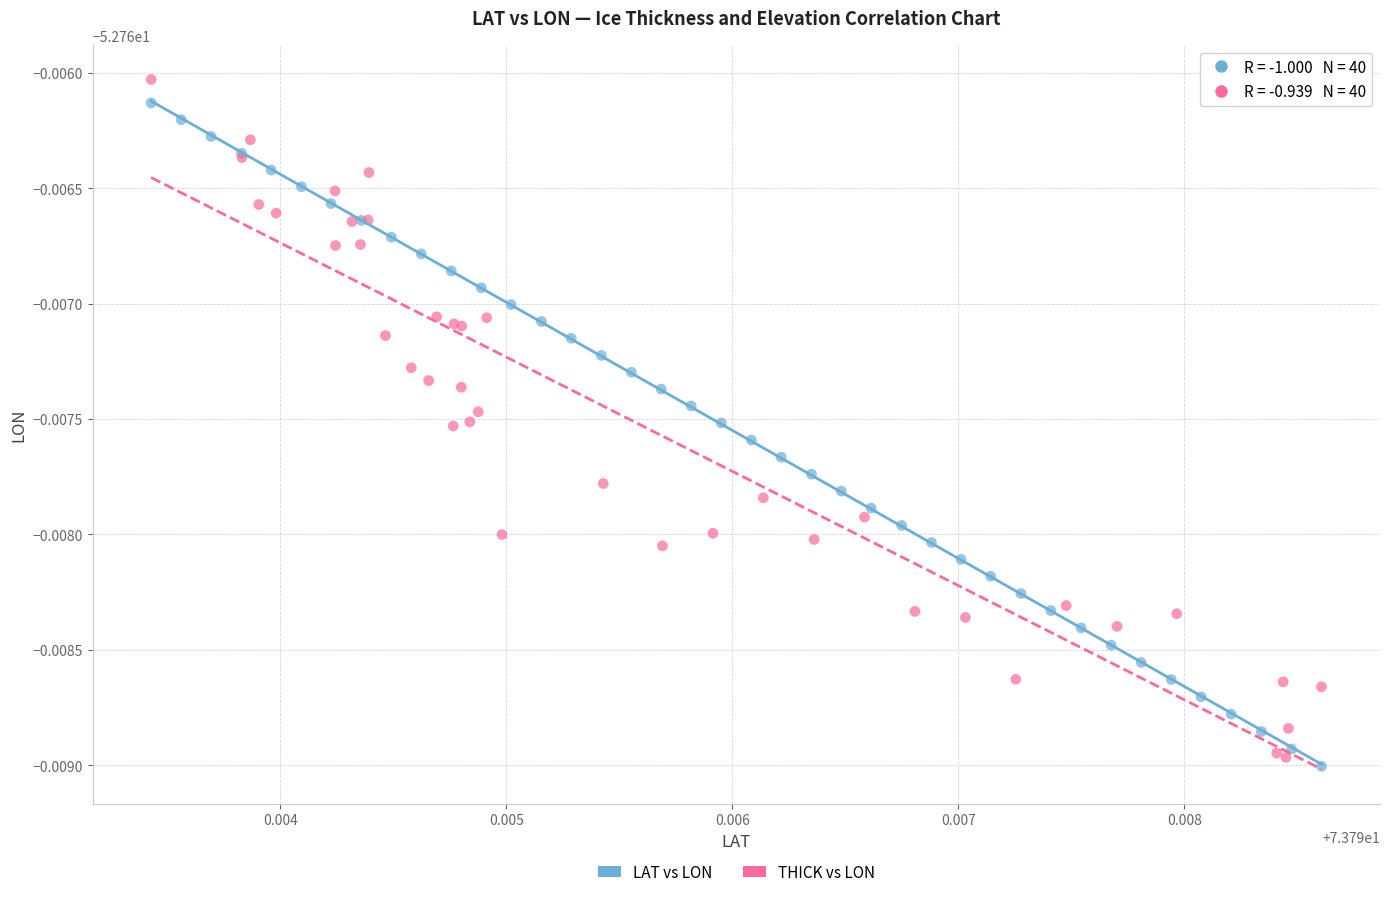

Which series reaches the minimum Y coordinate?

LAT vs LON